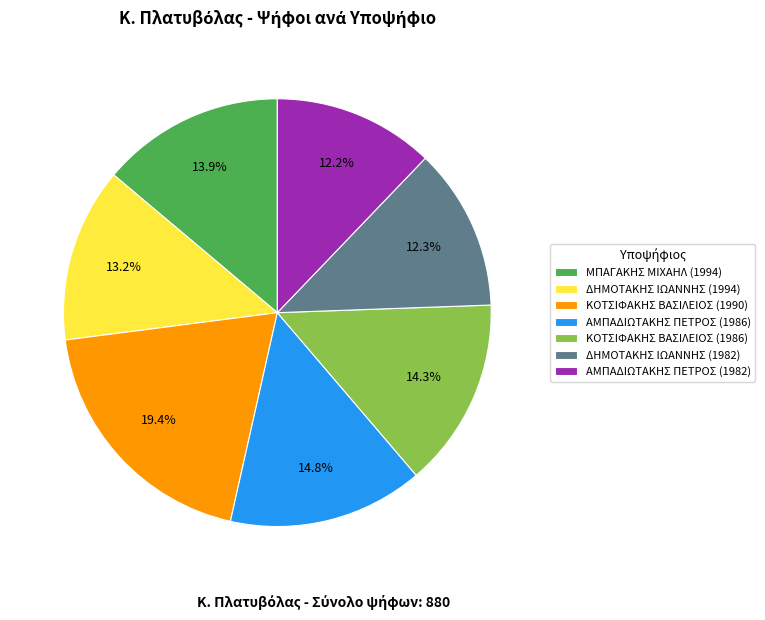

To the nearest percent, what is the difference between the largest and smallest slice percentages?

7%